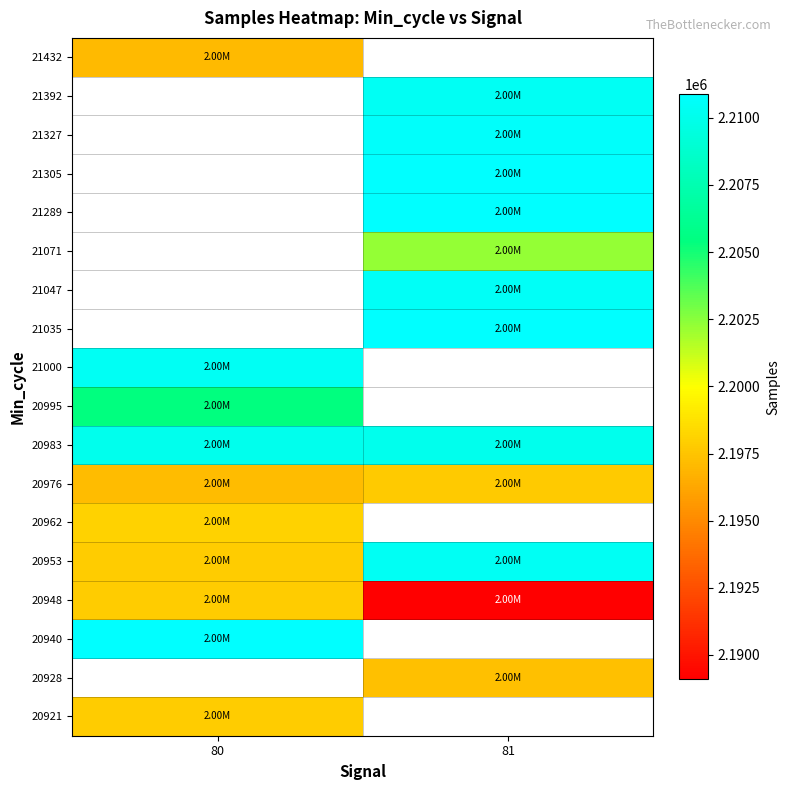

At which category does the chart reach its minimum across all series?

81